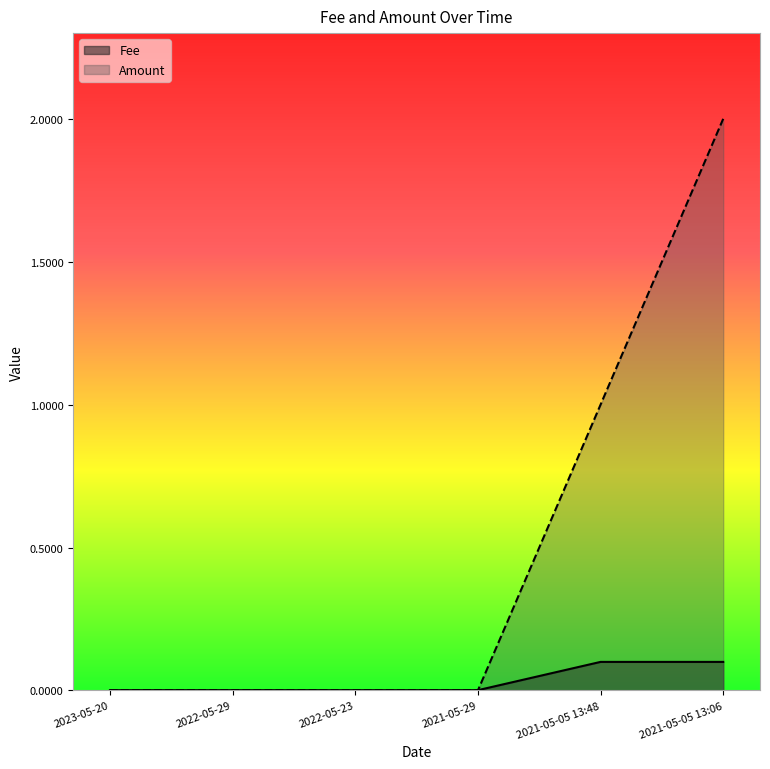

Which category has the lowest value across all series?

2022-05-23